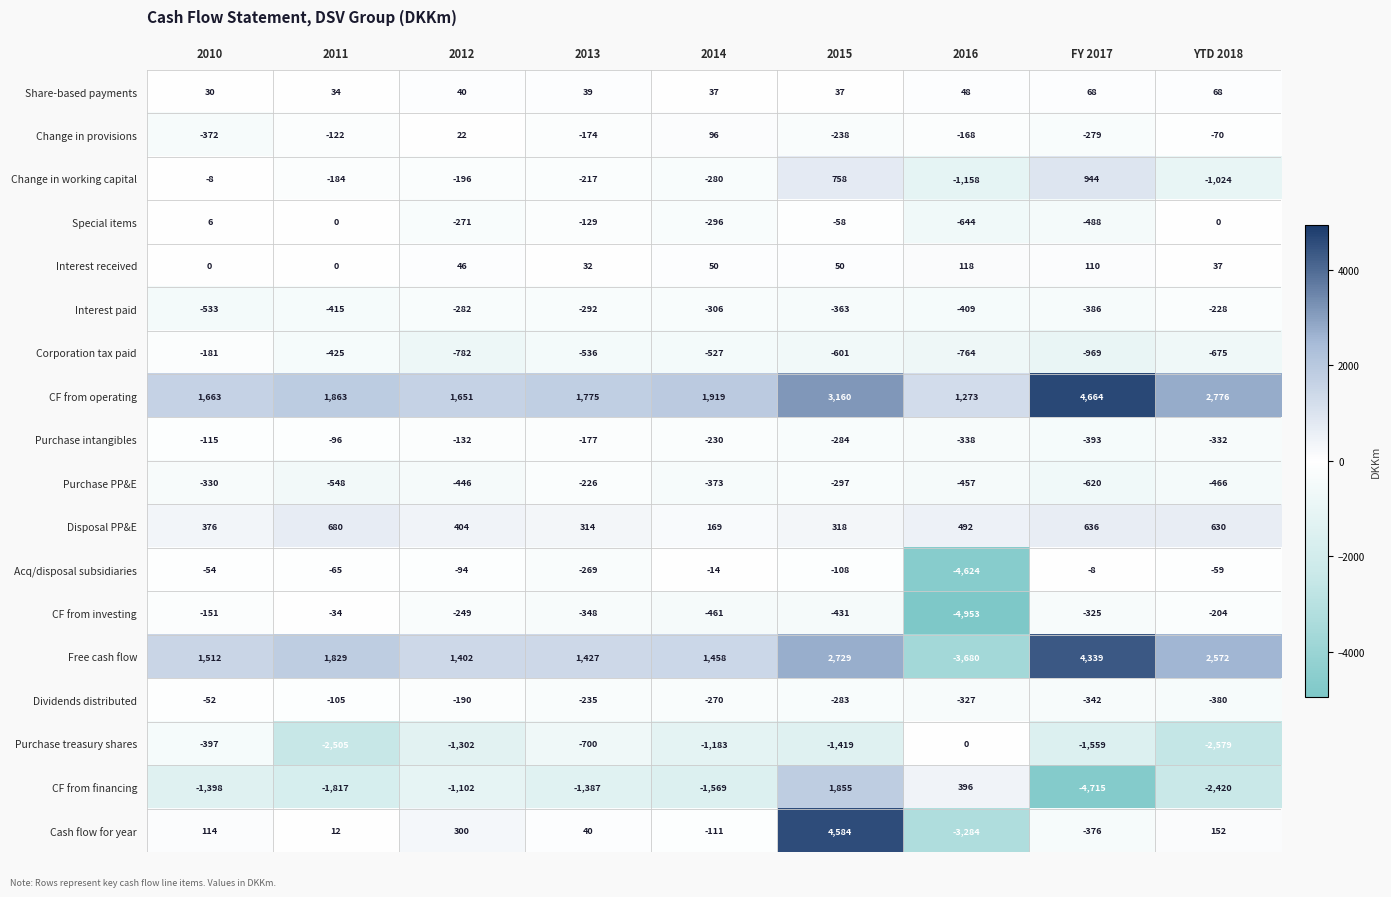

What is the sum of all Free cash flow values?

13588